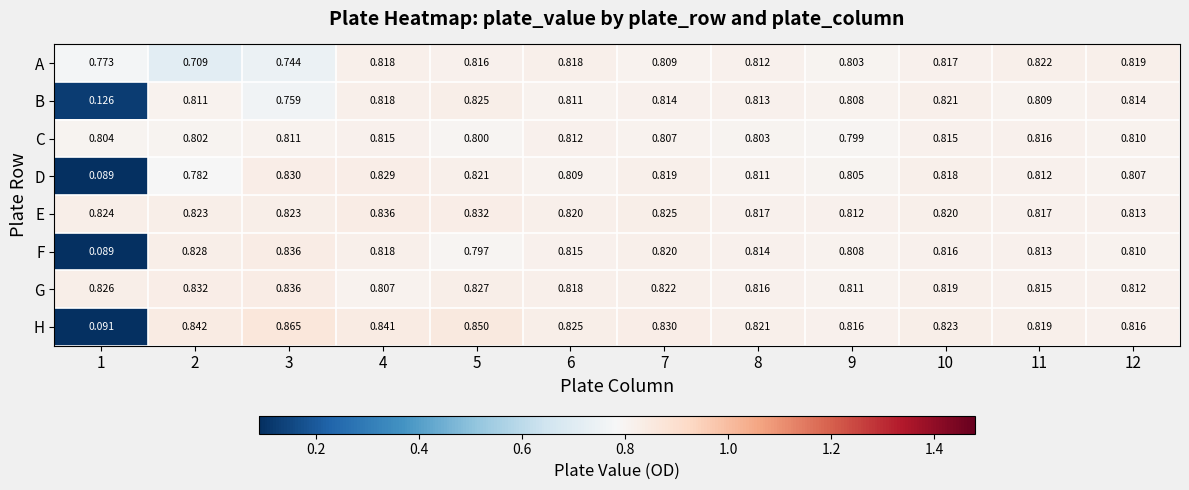

Which series has the largest range (max minus min)?

H